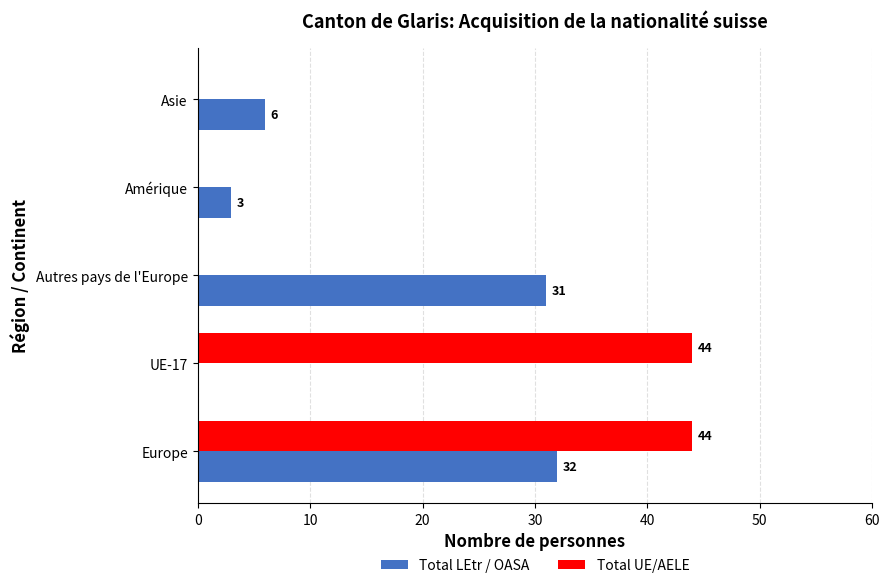

Between UE-17 and Autres pays de l'Europe, which series saw the biggest shift?

Total UE/AELE